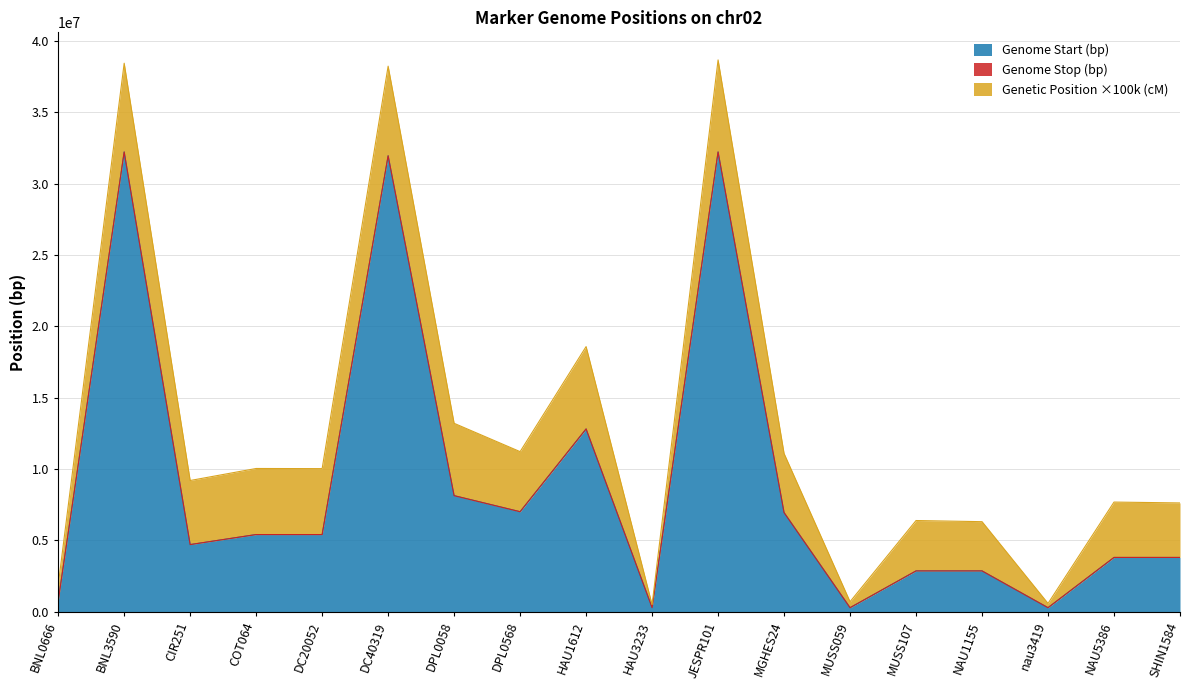

The value of Genome Stop (bp) at COT064 is 5411862. True or false?

True